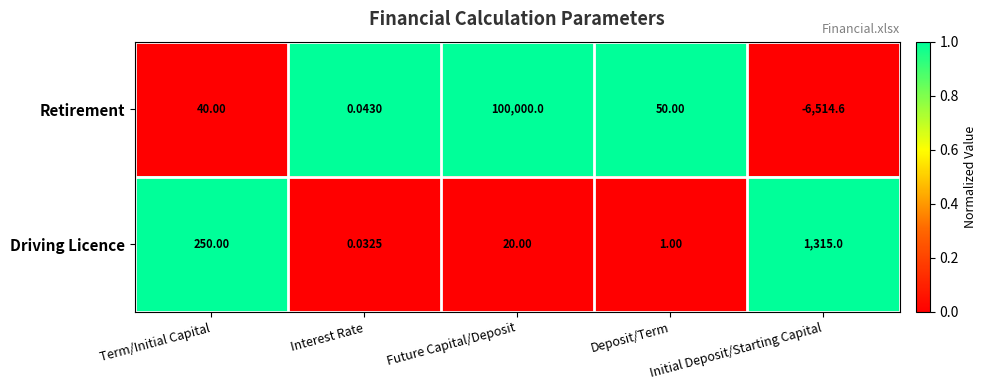

How many positive values does the Retirement series have?

4